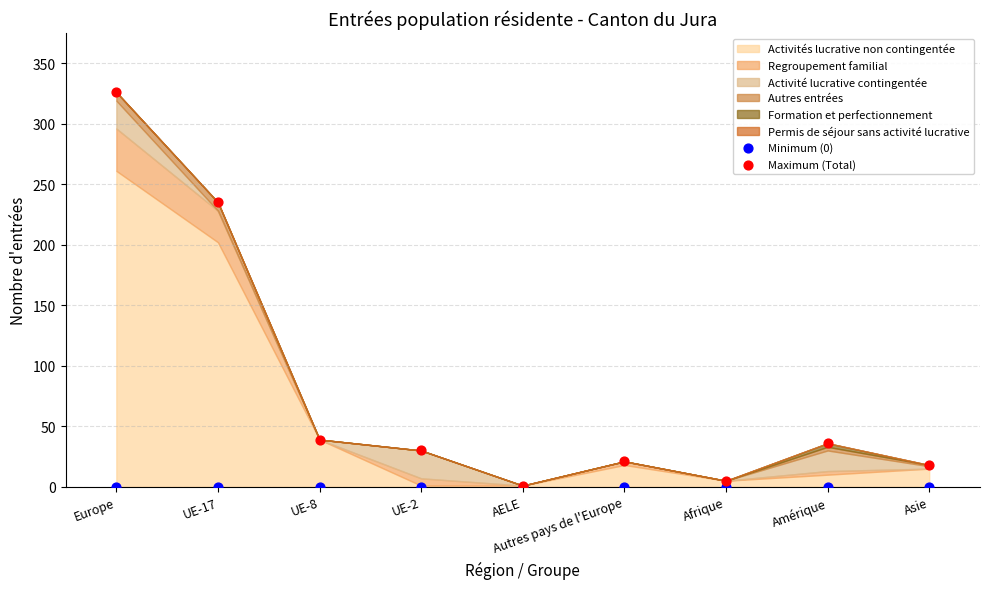

In the Maximum (Total) series, what Y value is closest to 163?

235